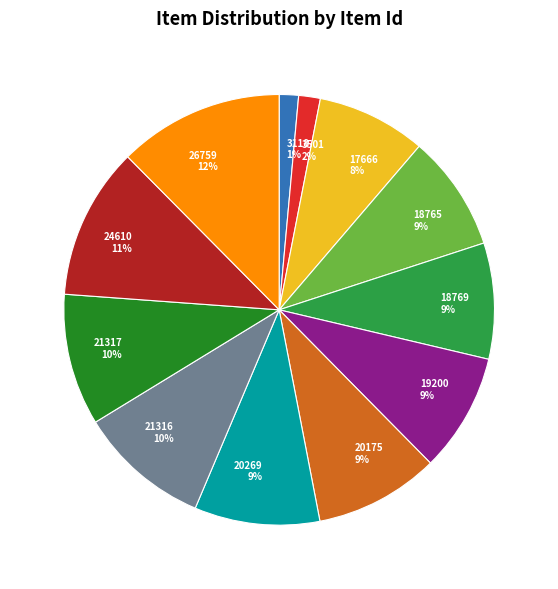

Is there any slice that represents more than half of the pie?

No